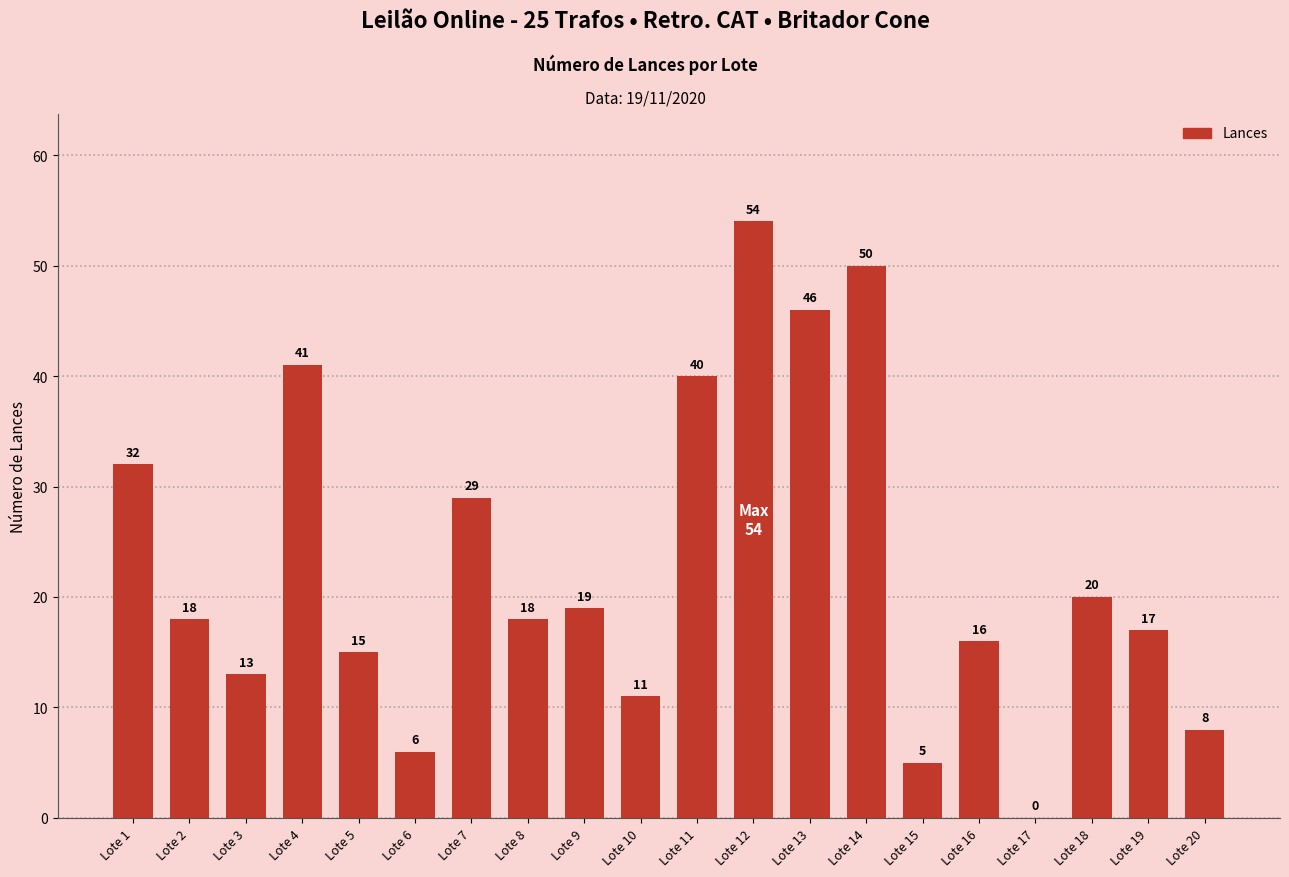

Which label corresponds to the largest value in the chart?

Lote 12